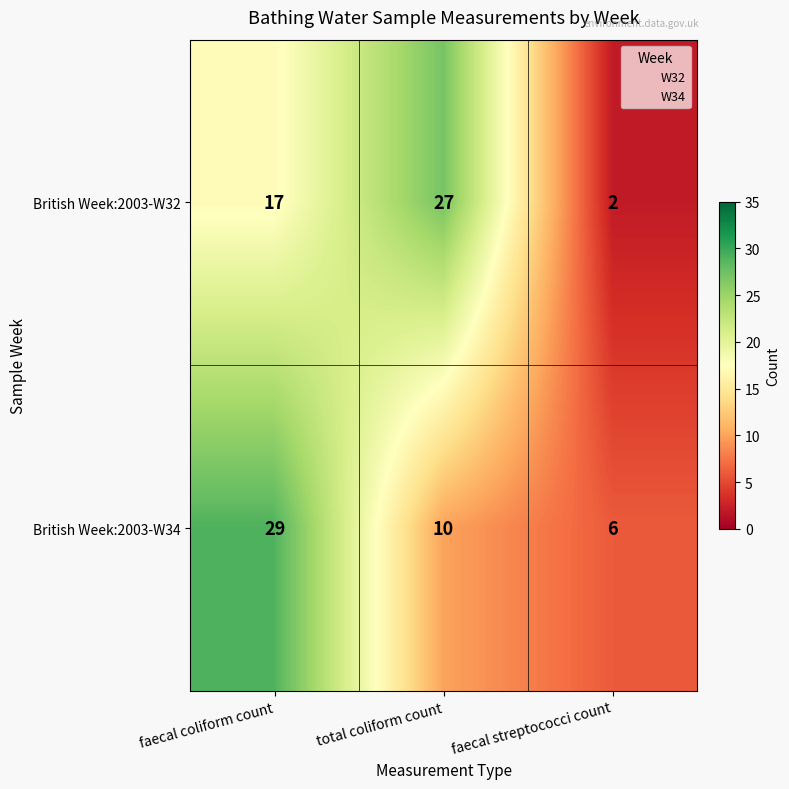

Reading right to left, transcribe all the data shown in this chart.

British Week:2003-W32: 2	27	17
British Week:2003-W34: 6	10	29